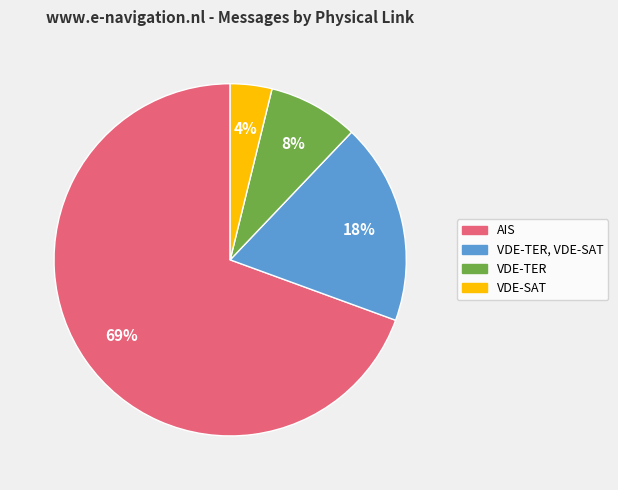

To the nearest percent, what is the average slice percentage?

25%